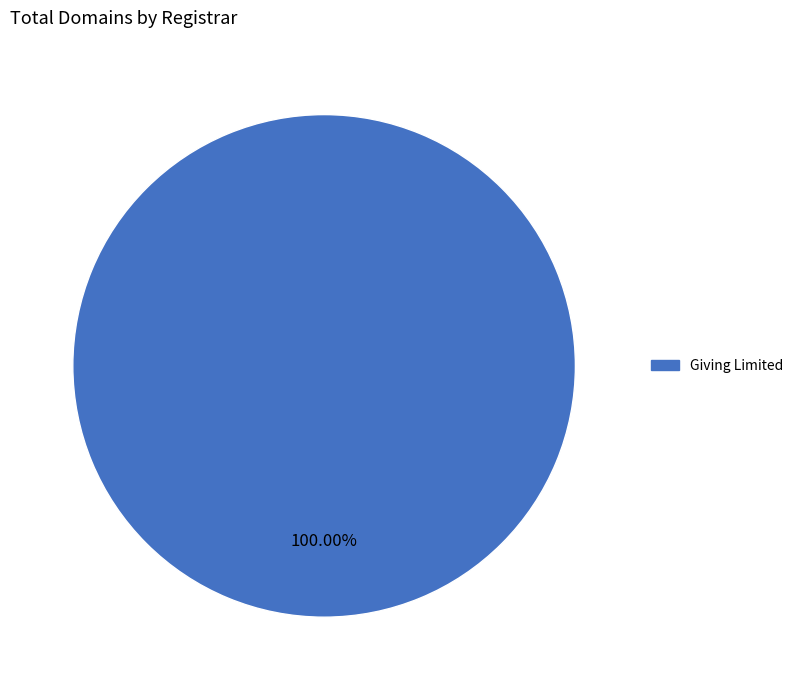

Is there any slice that represents more than half of the pie?

Yes